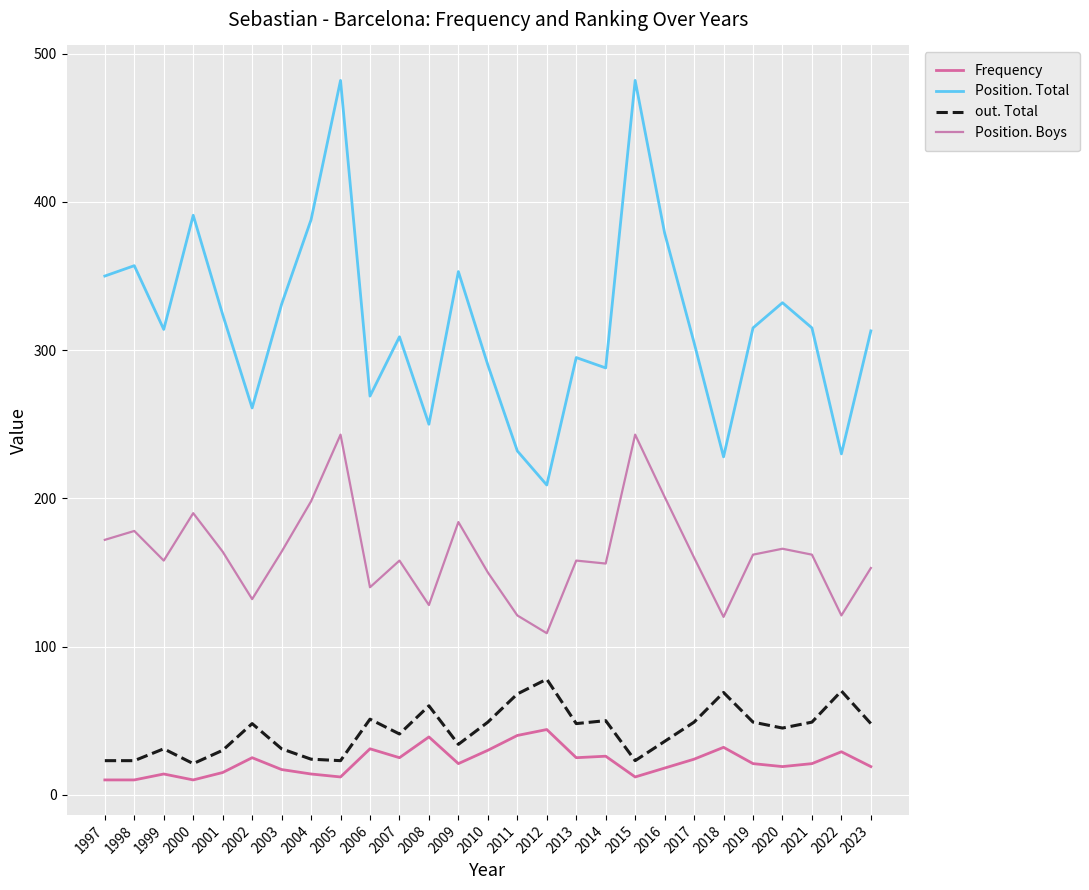

The Position. Boys series shows 166 at 2020. True or false?

True